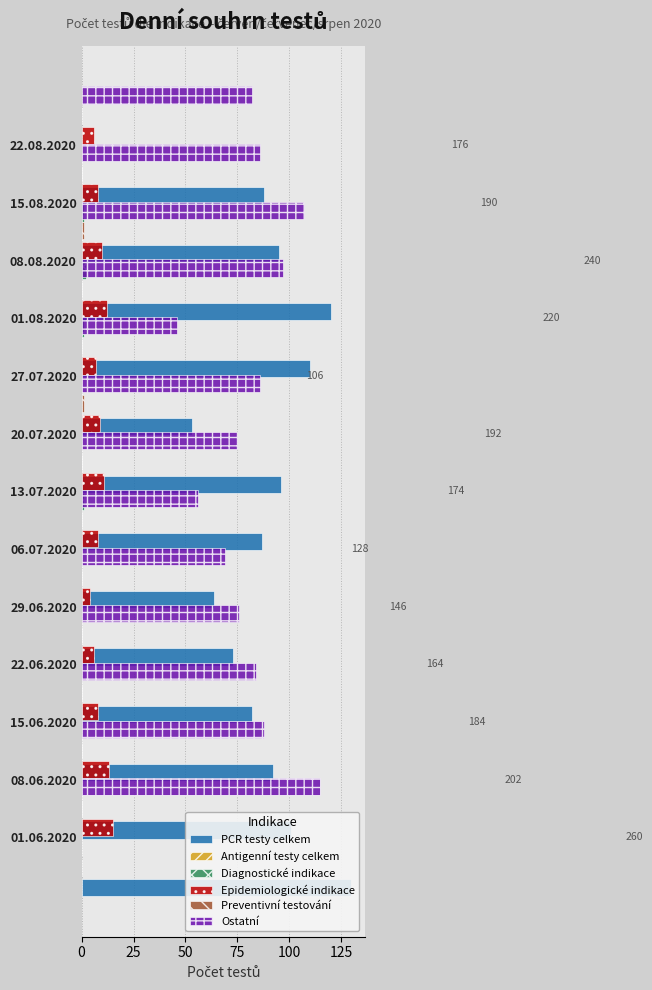

True or false: Antigenní testy celkem has a value of 0.5 at 75.

False